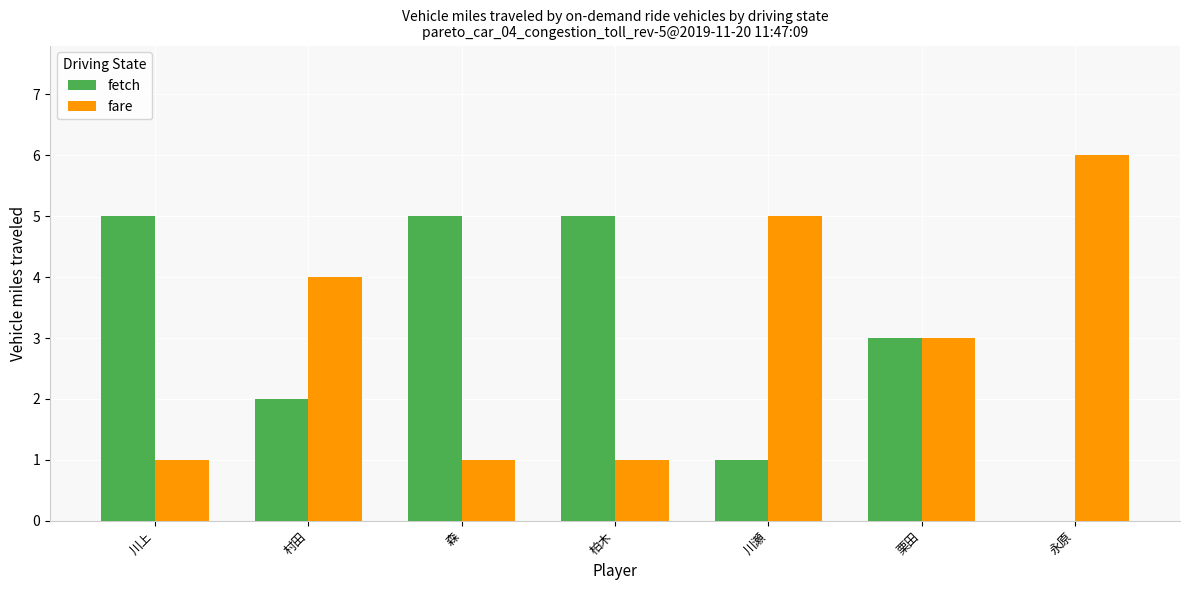

Reading right to left, what are all the values shown in this chart?

fetch: 0	3	1	5	5	2	5
fare: 6	3	5	1	1	4	1